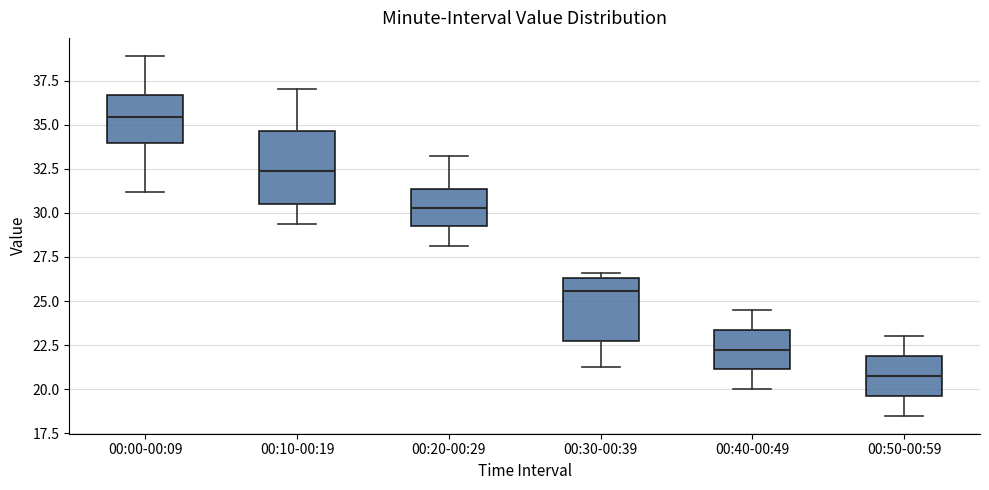

Reading left to right, transcribe this box plot: for each box, give where its median line is, the range the box spans, and where its two whiskers end, as read against the y-axis. The values are not printed on the chart, so give them approximately, as read against the axis.

00:00-00:09: median 35.5, box 34.0 to 36.5, whiskers 31.0 to 39.0
00:10-00:19: median 32.5, box 30.5 to 34.5, whiskers 29.5 to 37.0
00:20-00:29: median 30.5, box 29.0 to 31.5, whiskers 28.0 to 33.0
00:30-00:39: median 25.5, box 22.5 to 26.5, whiskers 21.5 to 26.5 (just above the box's upper edge)
00:40-00:49: median 22.5, box 21.0 to 23.5, whiskers 20.0 to 24.5
00:50-00:59: median 21.0, box 19.5 to 22.0, whiskers 18.5 to 23.0